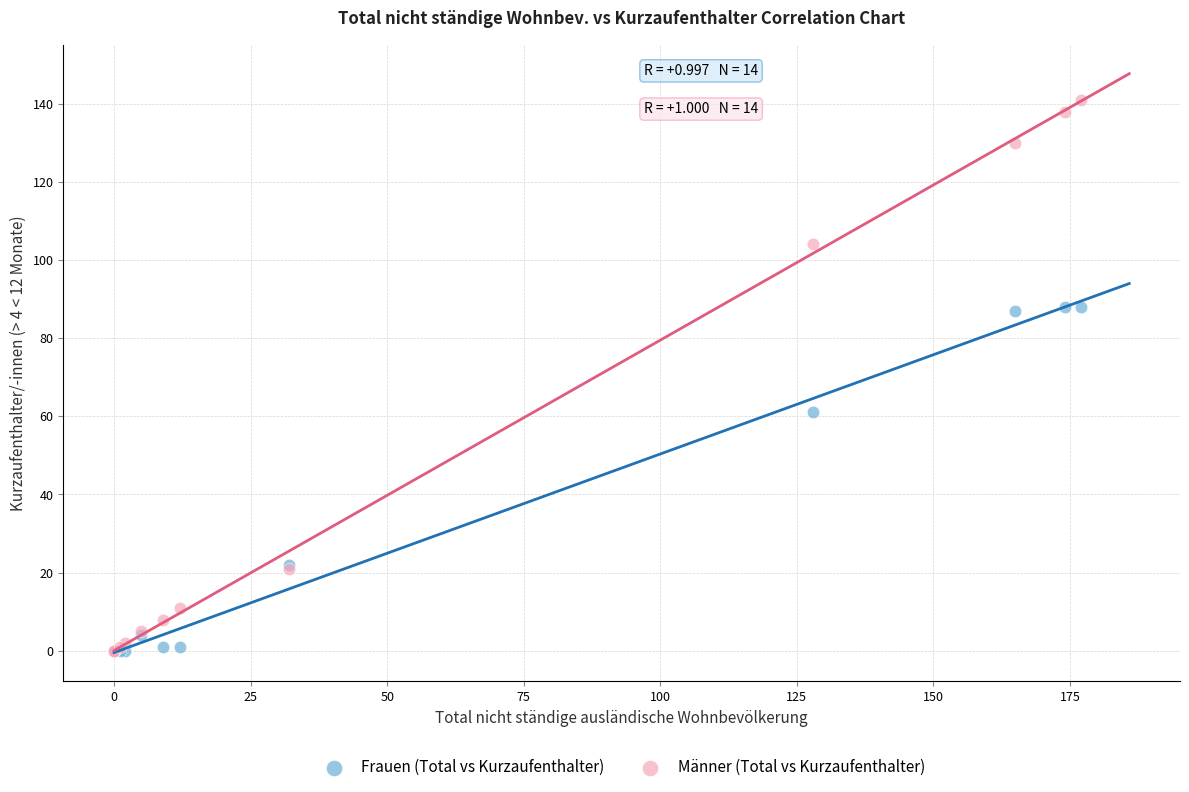

What are all the series names shown in the legend?

Frauen (Total vs Kurzaufenthalter), Männer (Total vs Kurzaufenthalter)